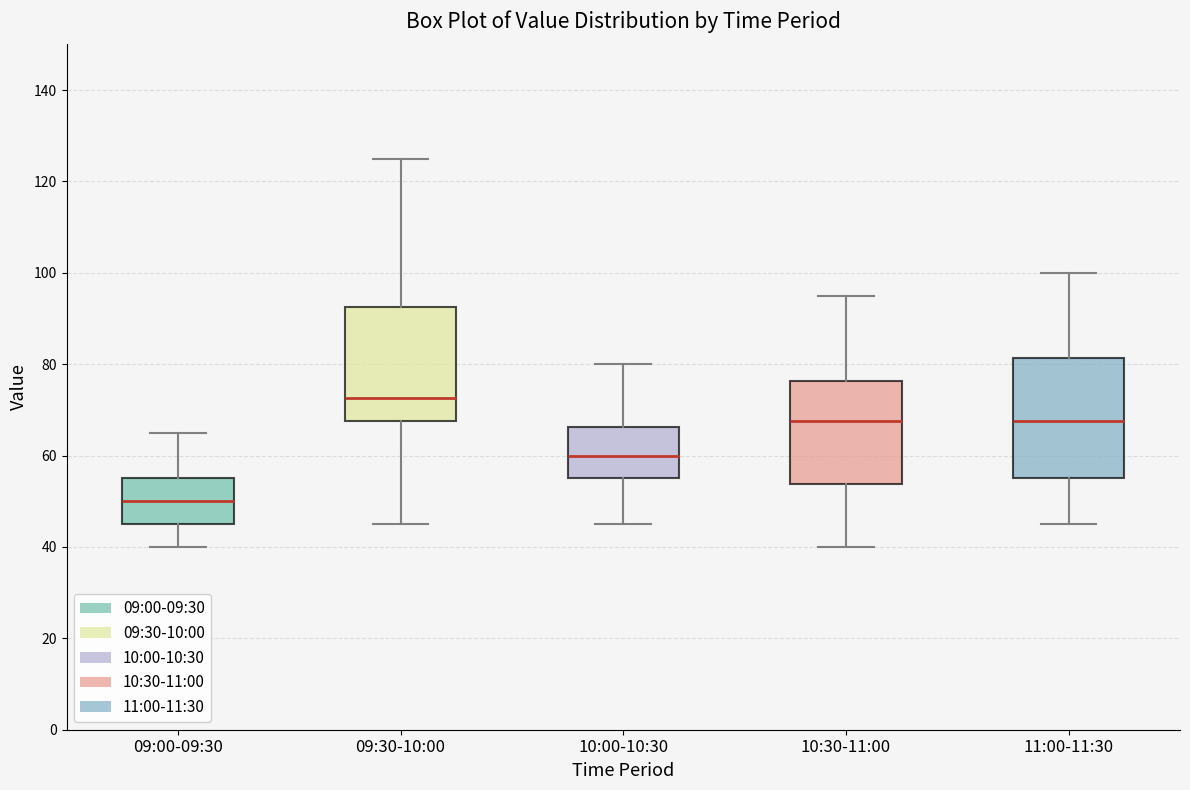

Which box's median line is the lowest?

09:00-09:30